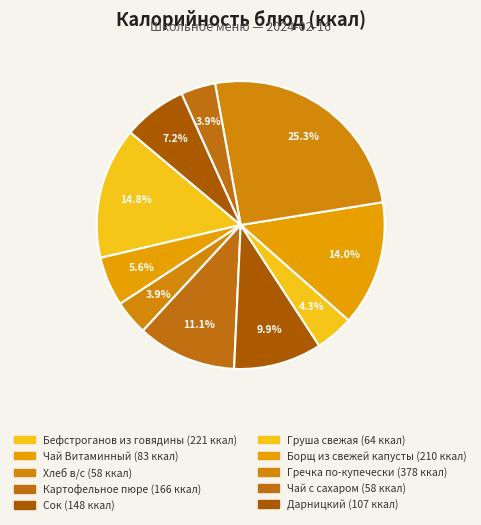

Rank the categories by value from lowest to highest.

Чай с сахаром, Хлеб в/с, Груша свежая, Чай Витаминный, Дарницкий, Сок, Картофельное пюре, Борщ из свежей капусты, Бефстроганов из говядины, Гречка по-купечески